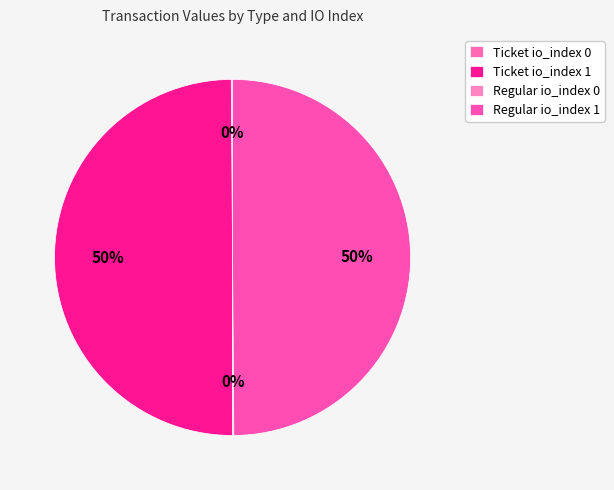

Which has a higher value, Regular io_index 0 or Ticket io_index 0?

Regular io_index 0